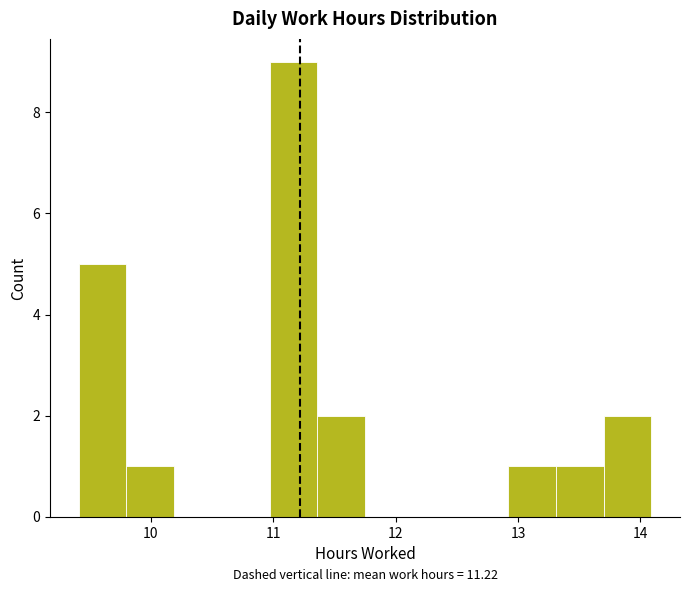

Around what value on the x-axis is the tallest bar? Give the approximate position of its centre, as read against the axis.

11.2